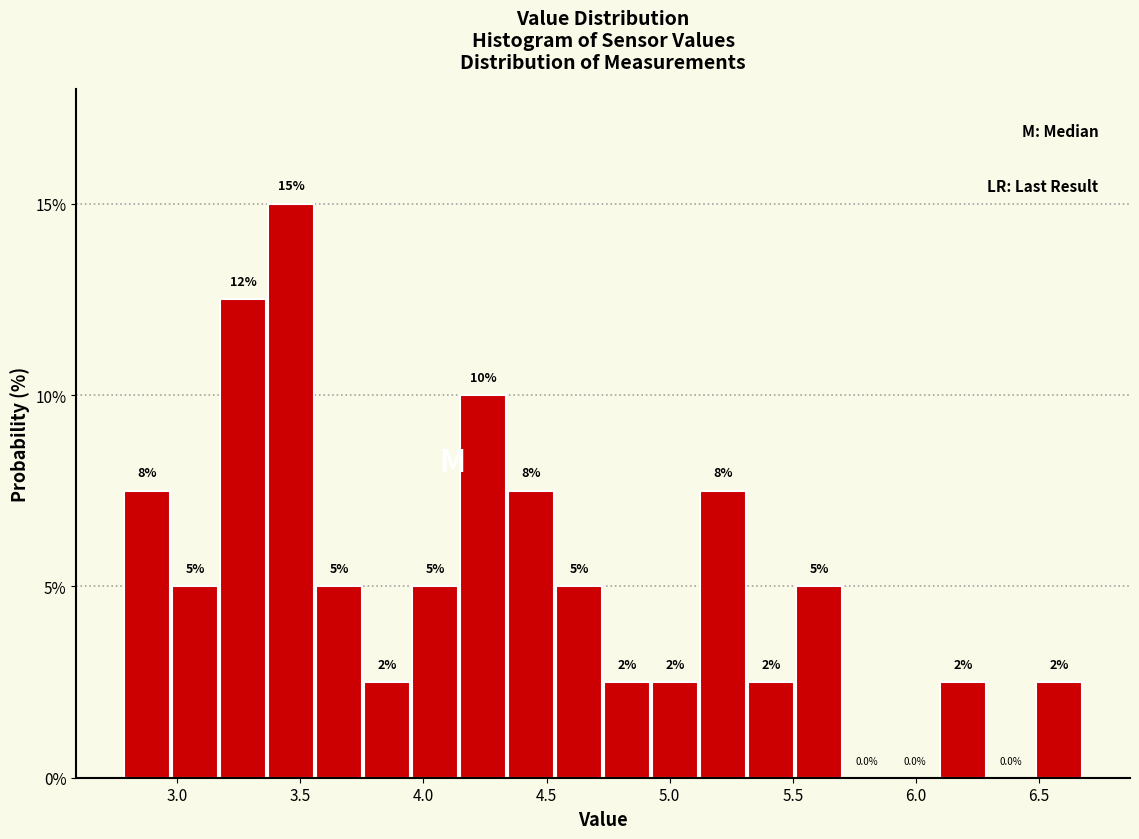

Around what value on the x-axis is the tallest bar? Give the approximate position of its centre, as read against the axis.

3.45